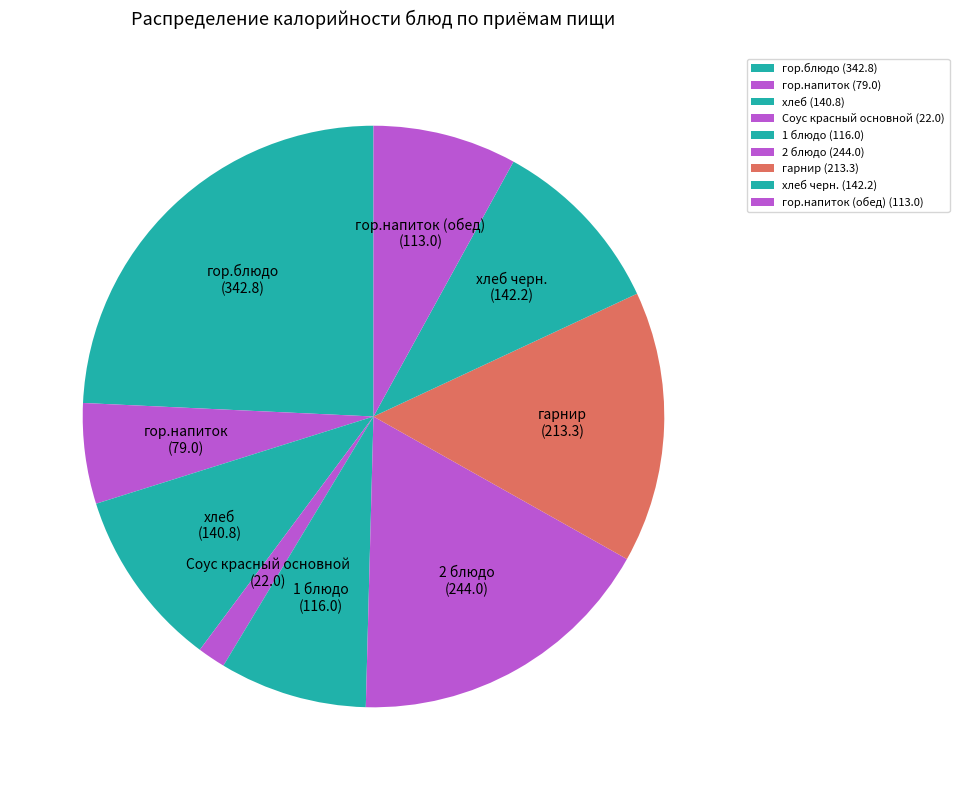

Approximately how many times larger is the value at 1 блюдо compared to Соус красный основной?

5.3